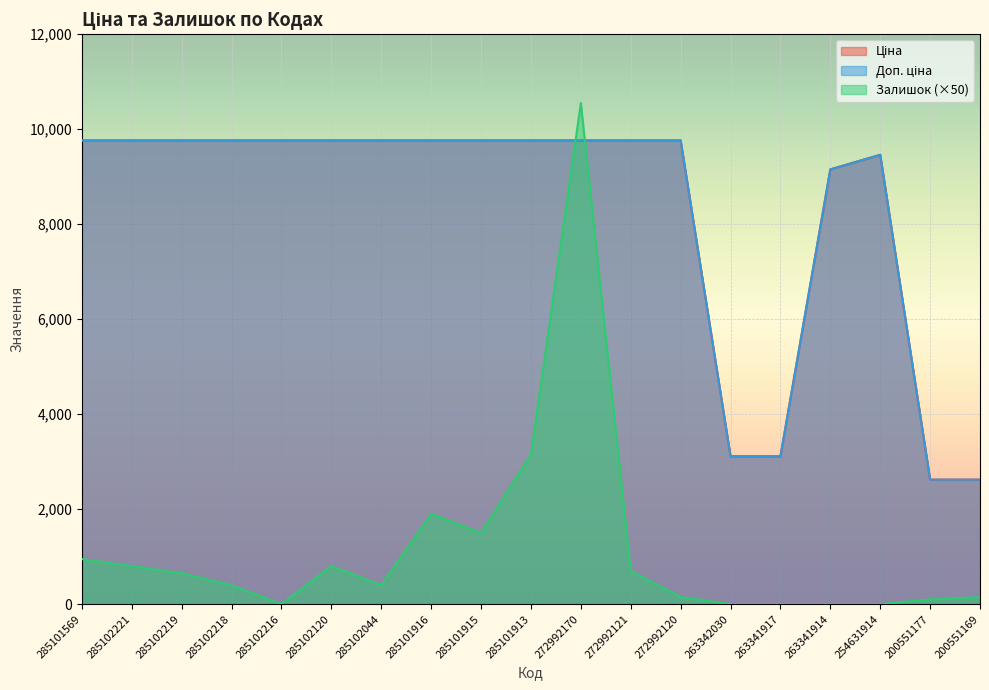

Rank the series by their maximum value, from lowest to highest.

Ціна, Доп. ціна, Залишок